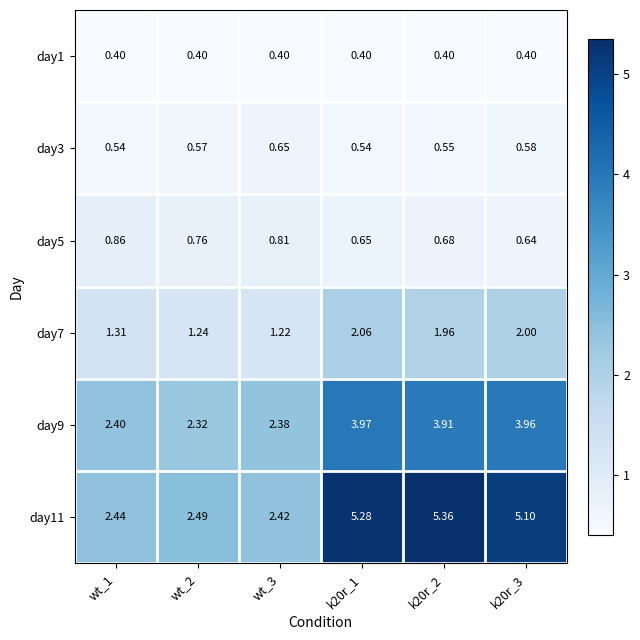

At wt_3, list the series in order from smallest to largest.

day1, day3, day5, day7, day9, day11